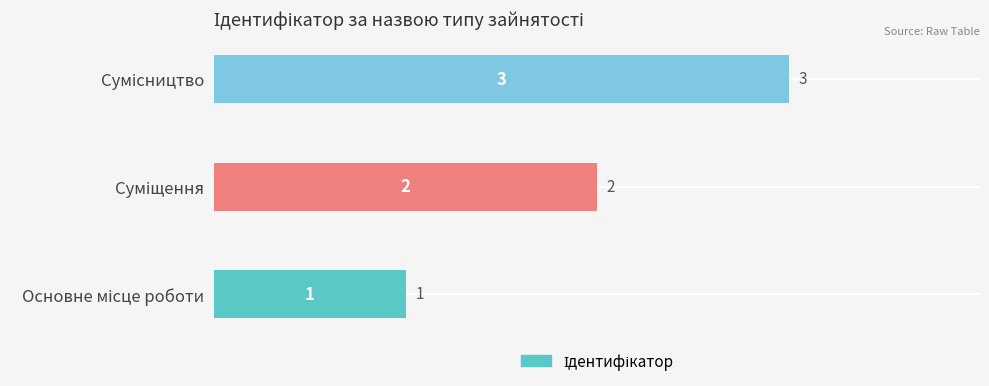

How many values are between 1 and 3?

3